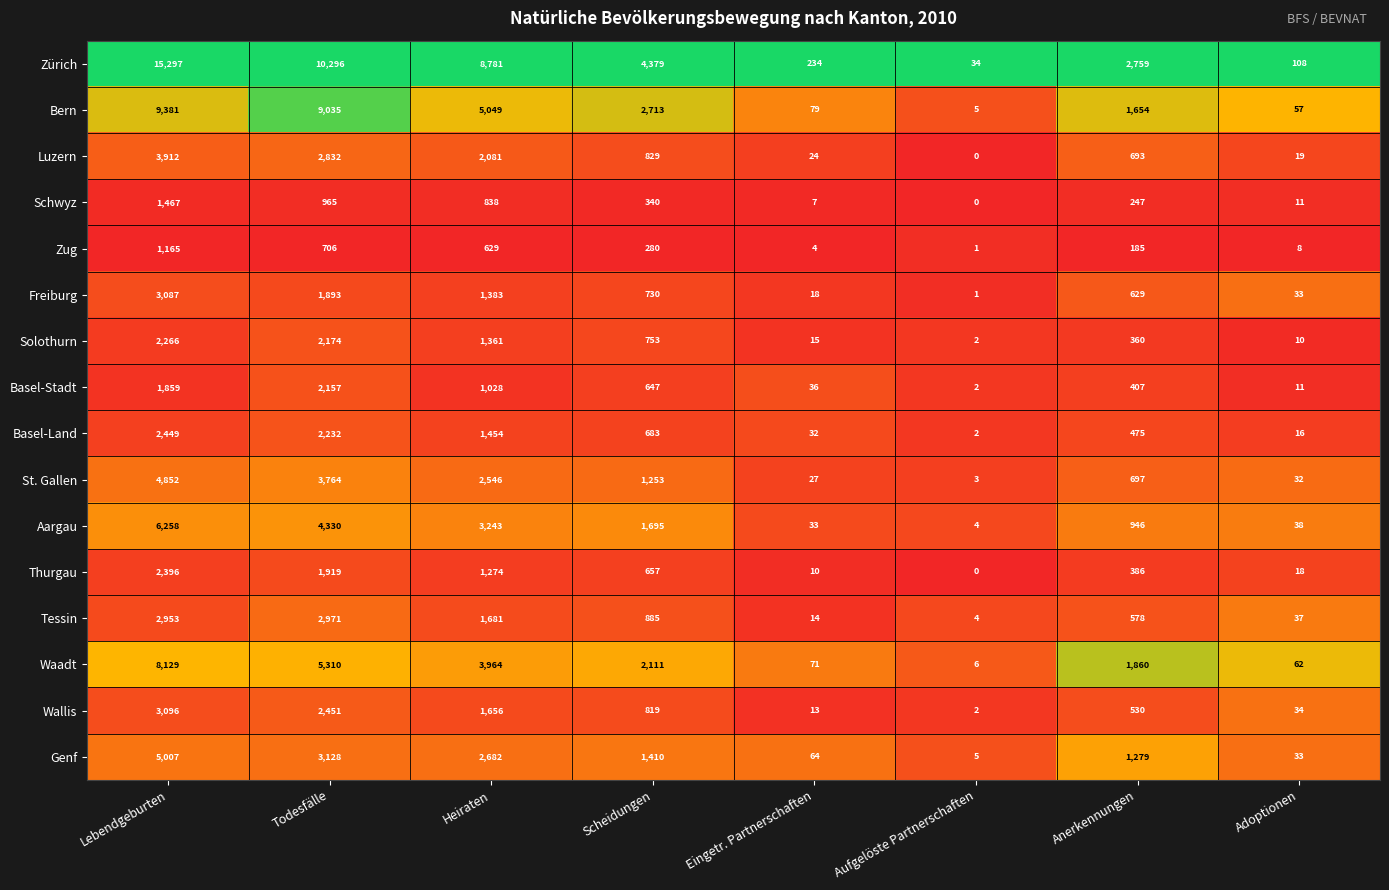

At which category is the sum across all series the highest?

Lebendgeburten